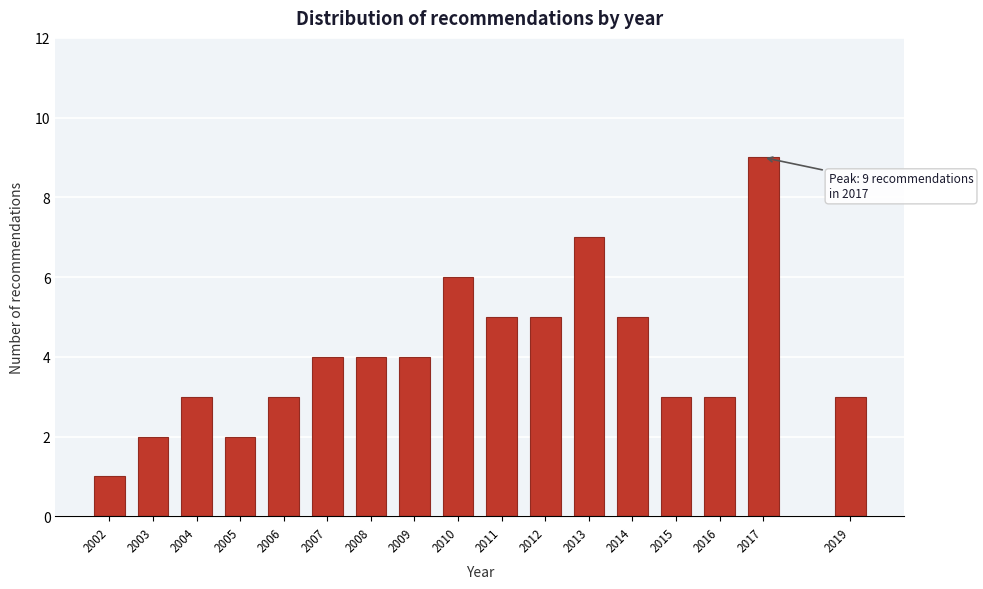

Reading left to right, what are all the values shown in this chart?

1	2	3	2	3	4	4	4	6	5	5	7	5	3	3	9	3